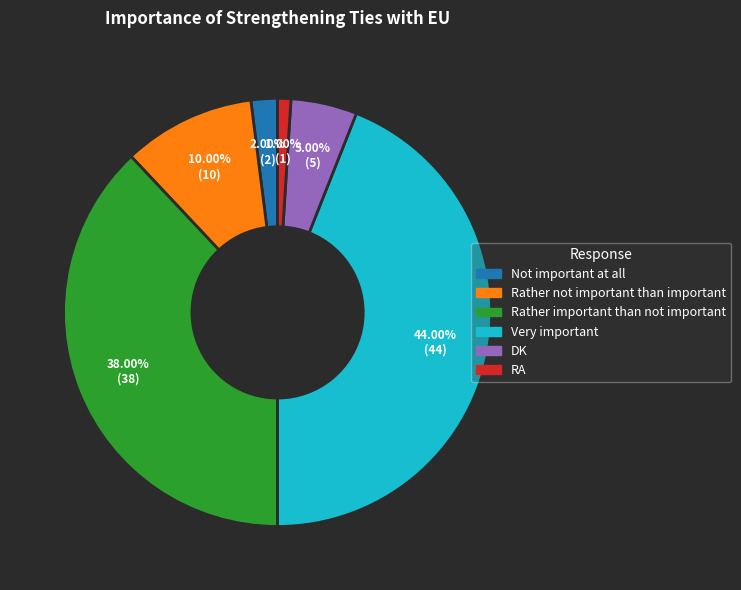

How many slices are in this pie chart?

6